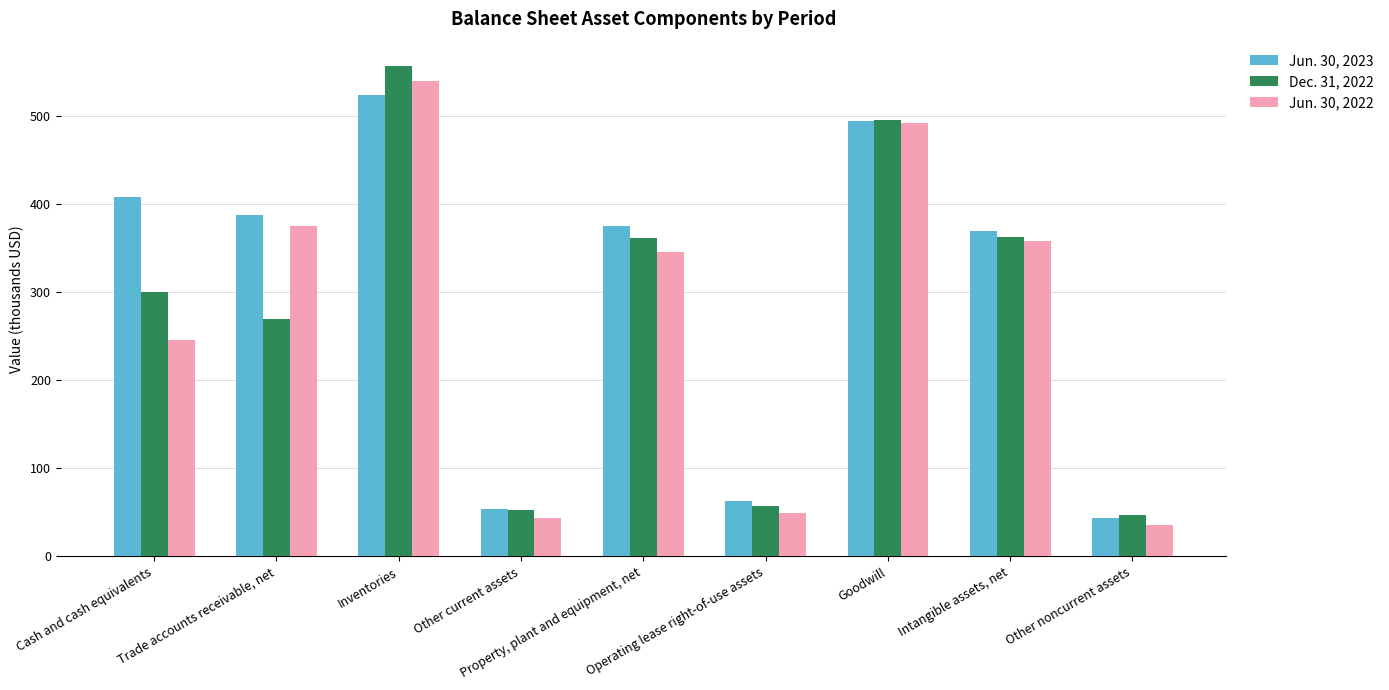

What is the label of the 7th bar from the left?

Goodwill